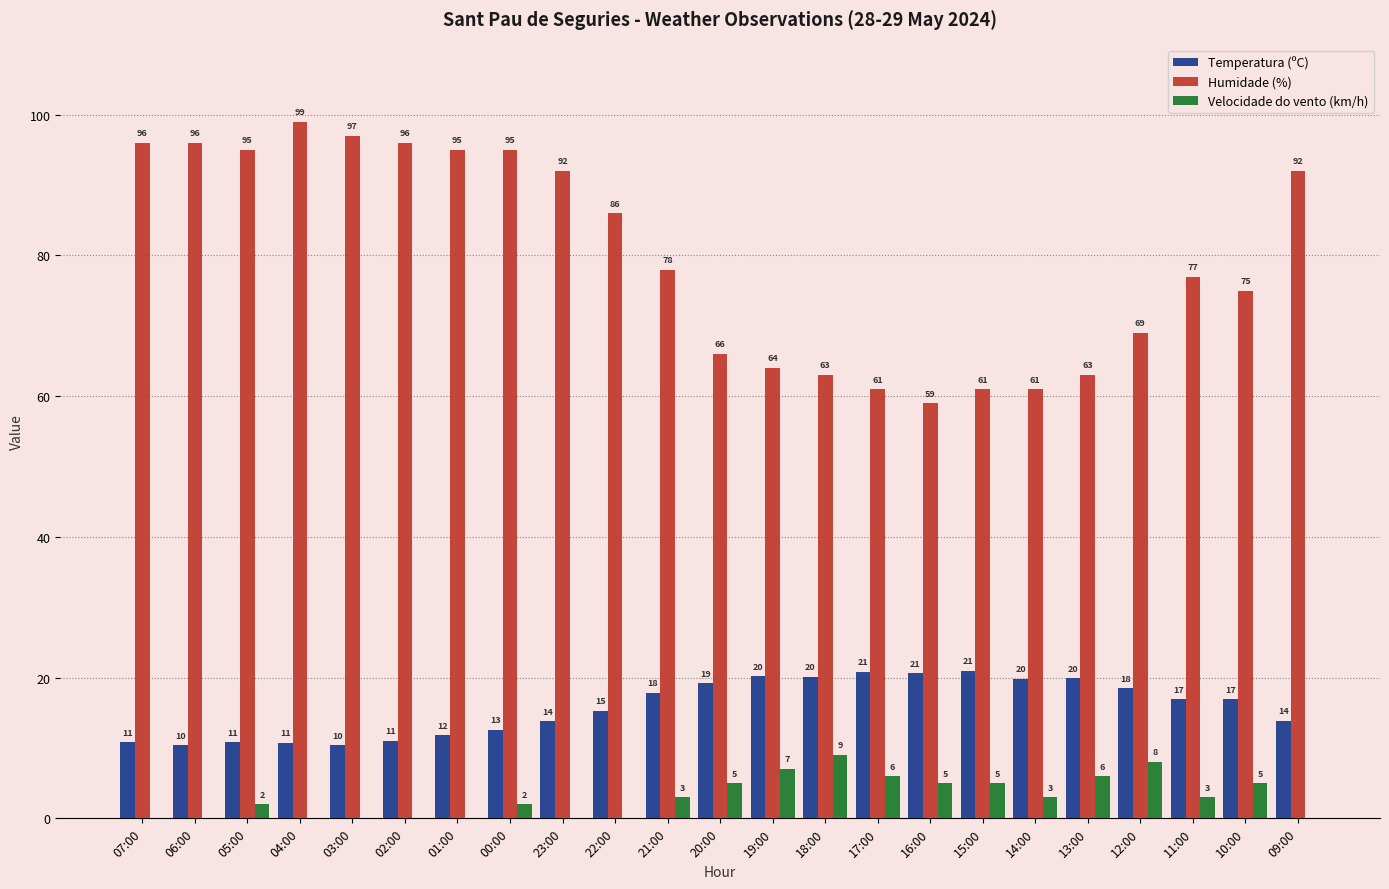

Is it true that Temperatura (ºC) equals 13.9 at 09:00?

True